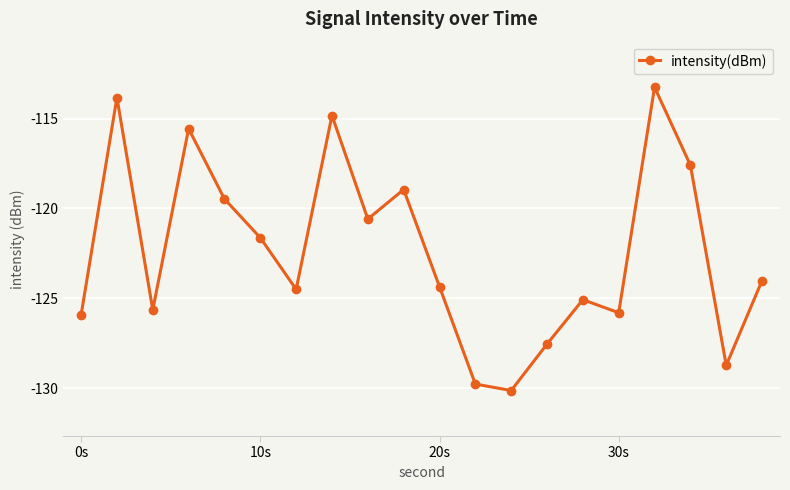

What is the minimum value shown in the chart?

-130.1